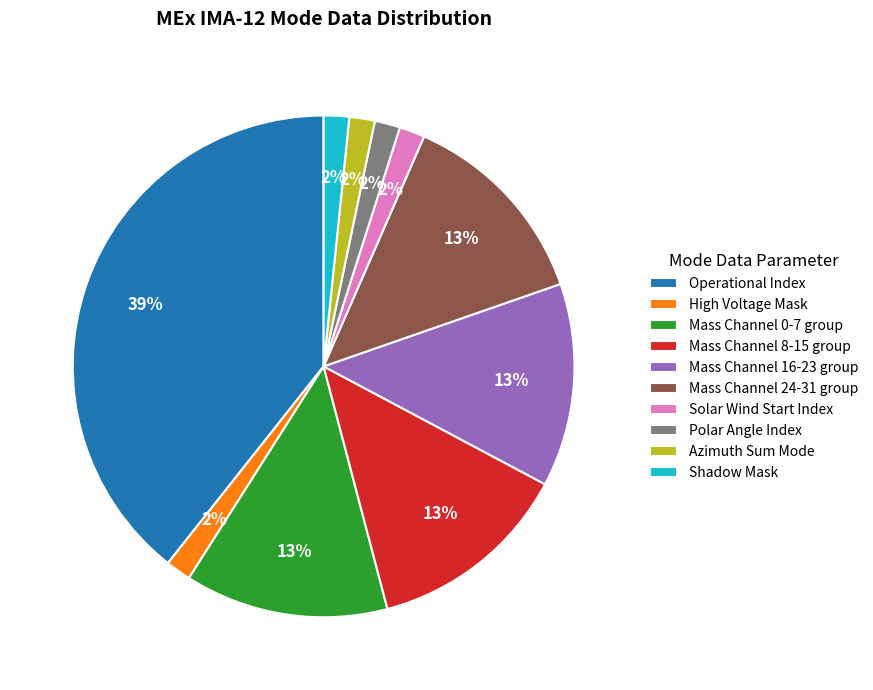

Is there a majority slice in this chart?

No